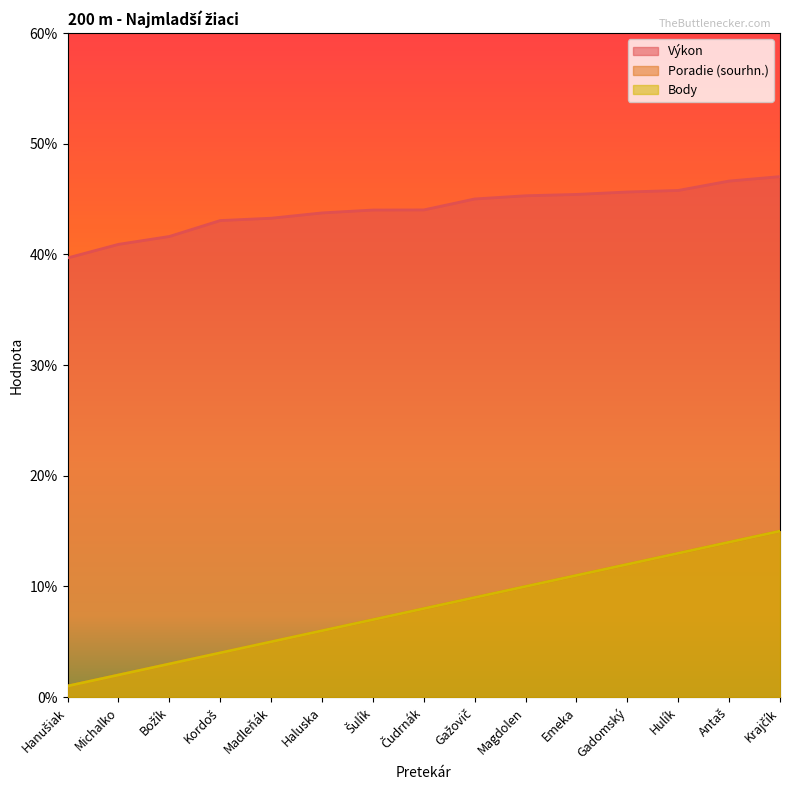

True or false: Poradie (sourhn.) and Body intersect in this chart.

False